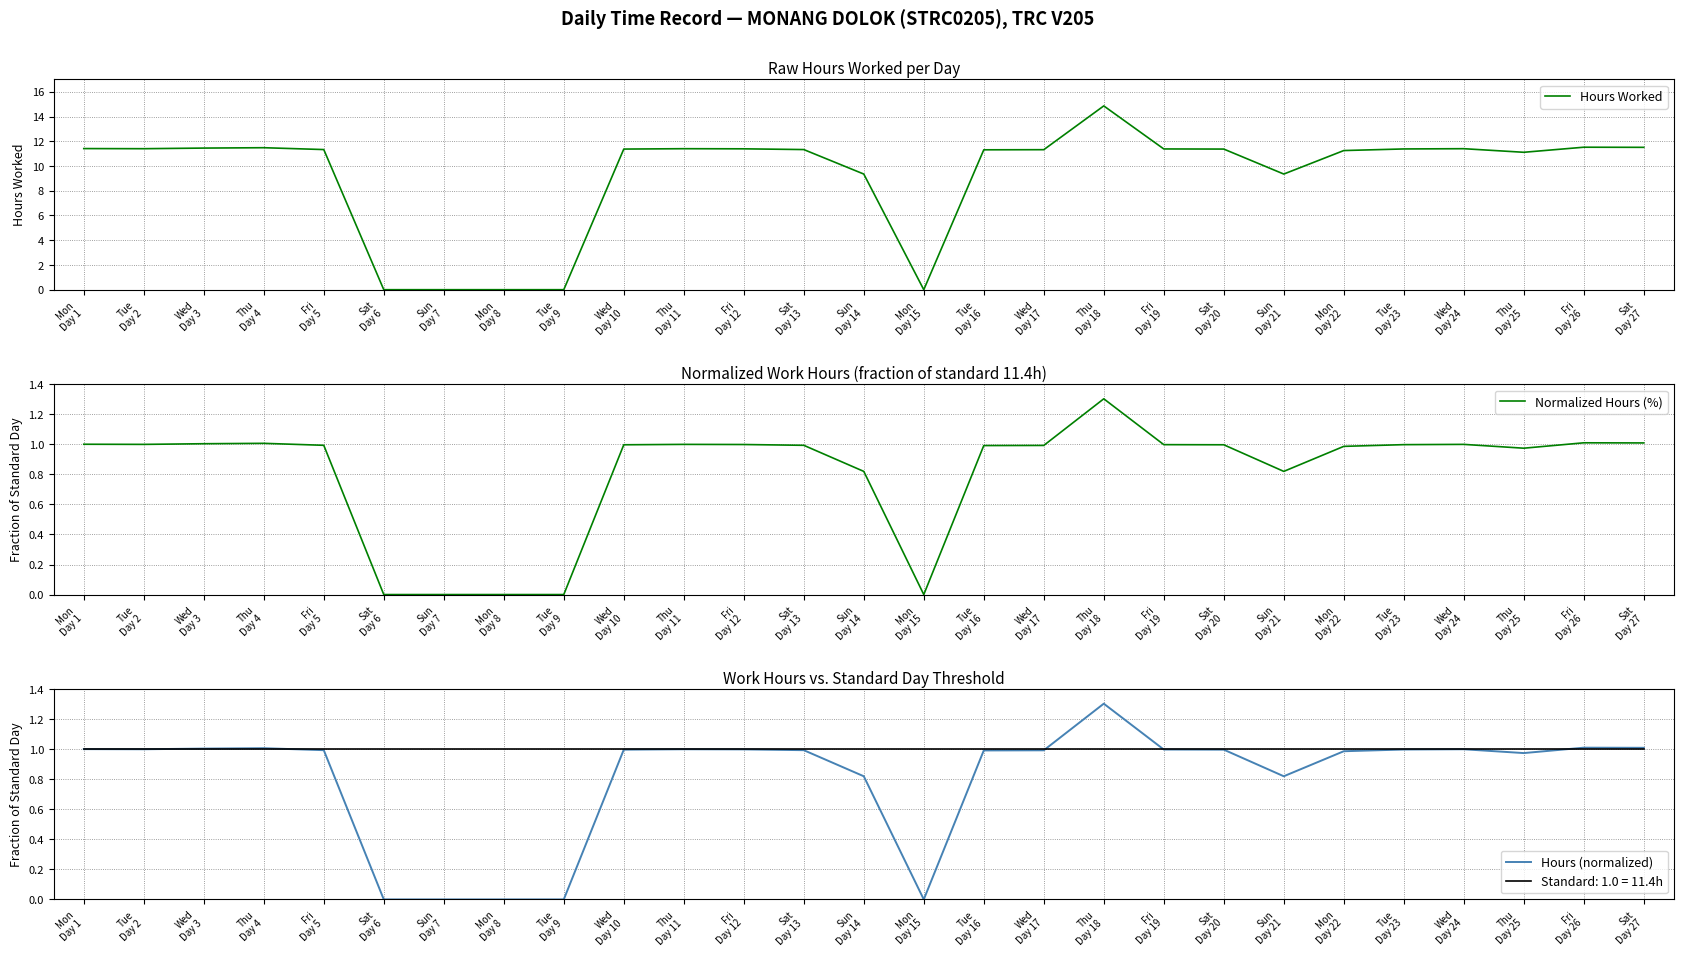

What is the label of the 14th point from the right?

Sun
Day 14